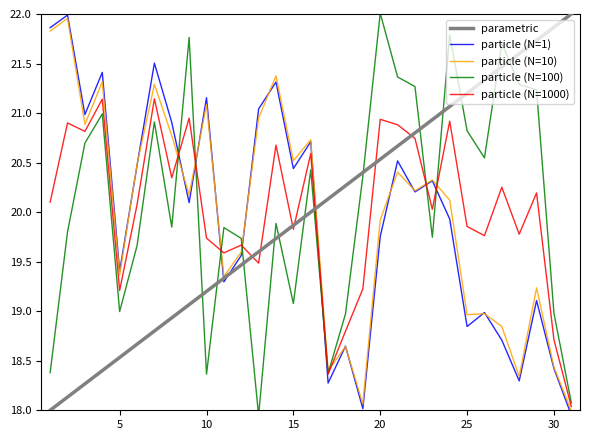

Is it true that particle (N=1000) equals 18.7 at 30?

True